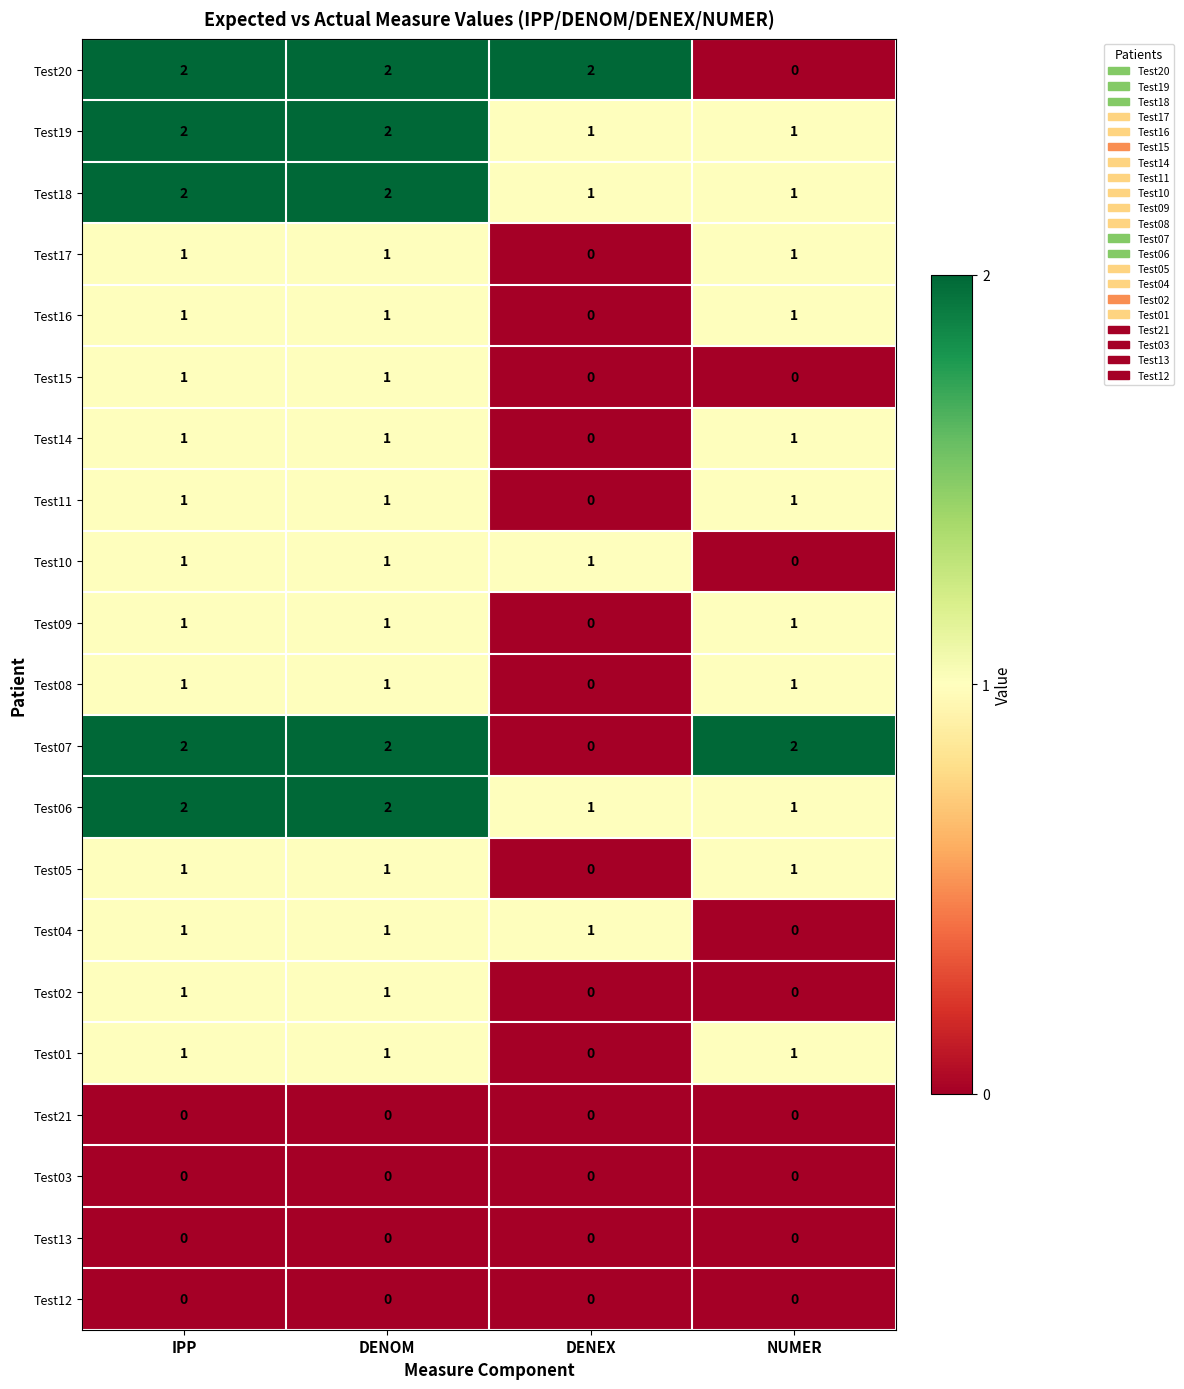

At how many categories does at least one series exceed 1?

4